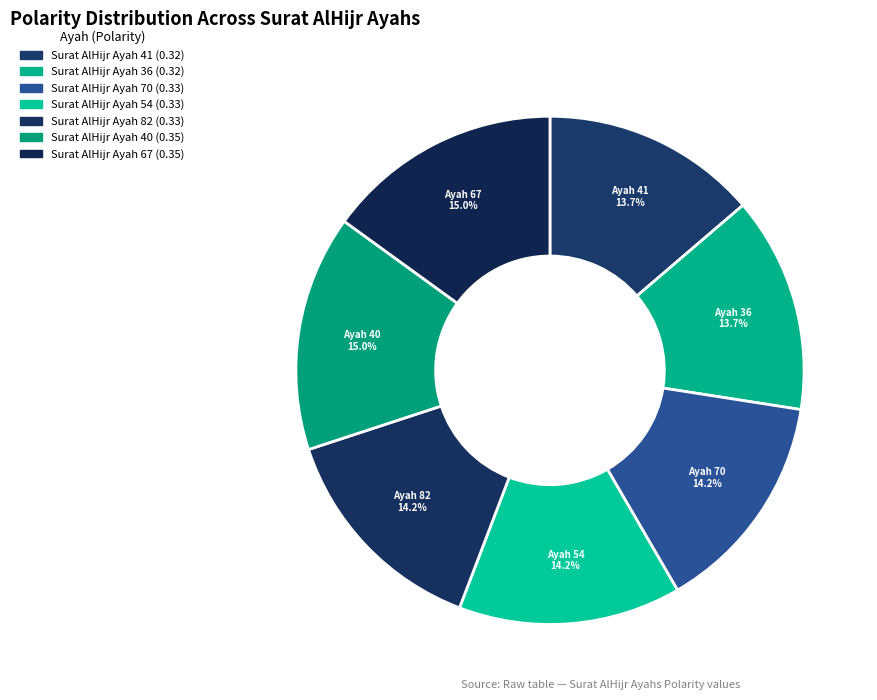

To the nearest percent, what is the difference between the Surat AlHijr Ayah 82 and Surat AlHijr Ayah 40 slice percentages?

1%